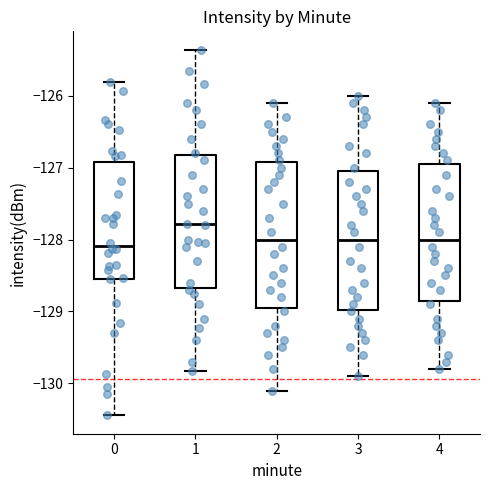

Where does the upper whisker of the box at x = 2 end on the y-axis? The values are not printed on the chart, so give them approximately, as read against the axis.

-126.1